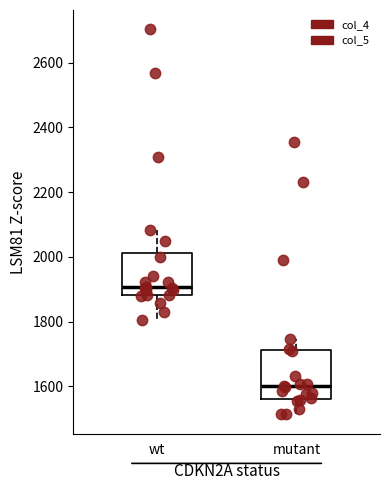

Reading left to right, read every box against the y-axis: the position of its median line, the range the box covers, and the ends of its whiskers. The values are not printed on the chart, so give them approximately, as read against the axis.

wt: median 1900, box 1880 to 2020, whiskers 1800 to 2080
mutant: median 1600, box 1560 to 1720, whiskers 1520 to 1740